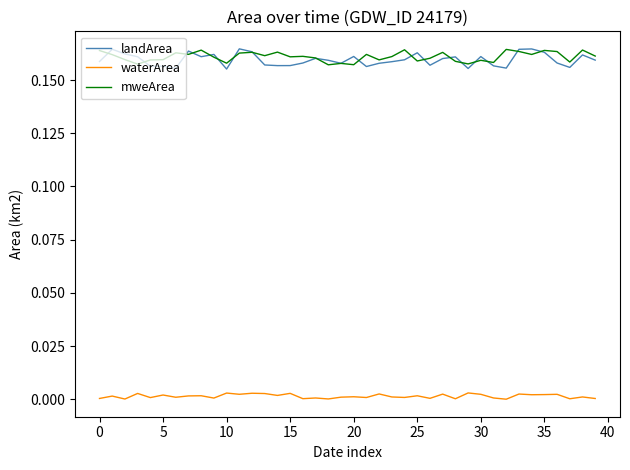

Which series has the widest spread of values?

landArea